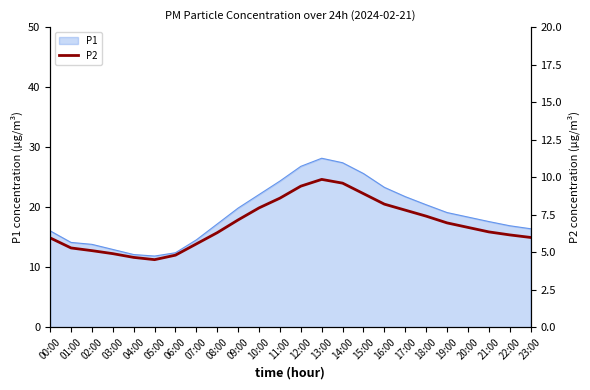

The P1 series shows 20.4 at 18:00. True or false?

True